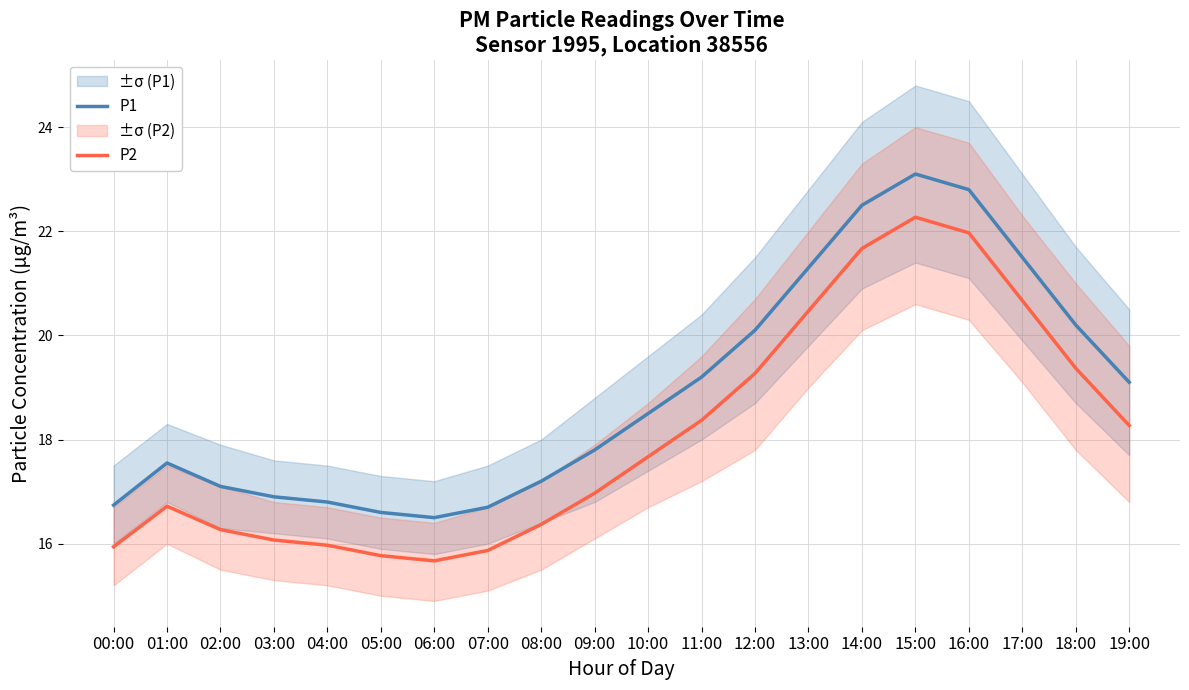

Between 09:00 and 10:00, which series saw the biggest shift?

P2